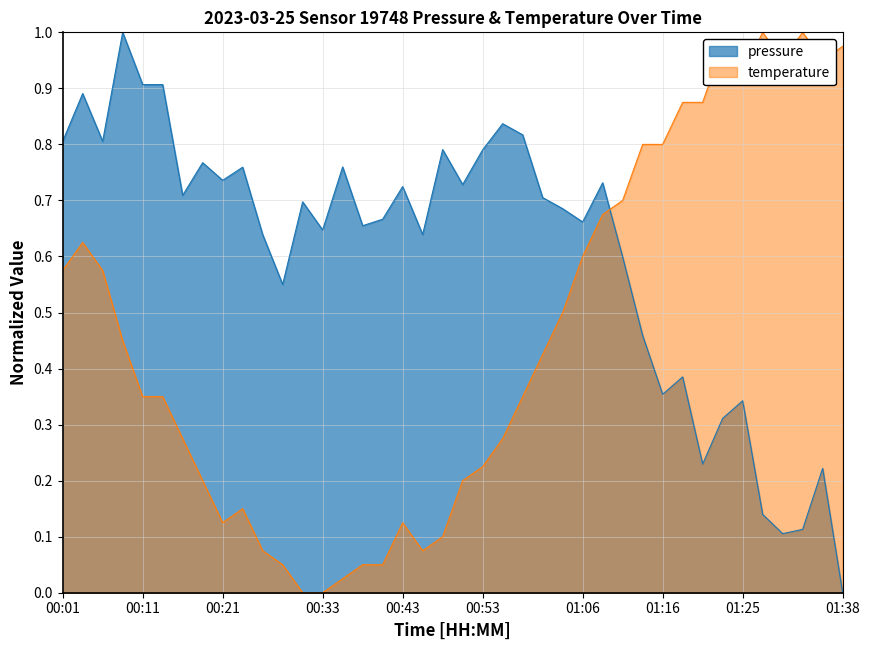

What is the difference between the maximum and second lowest values?

0.9